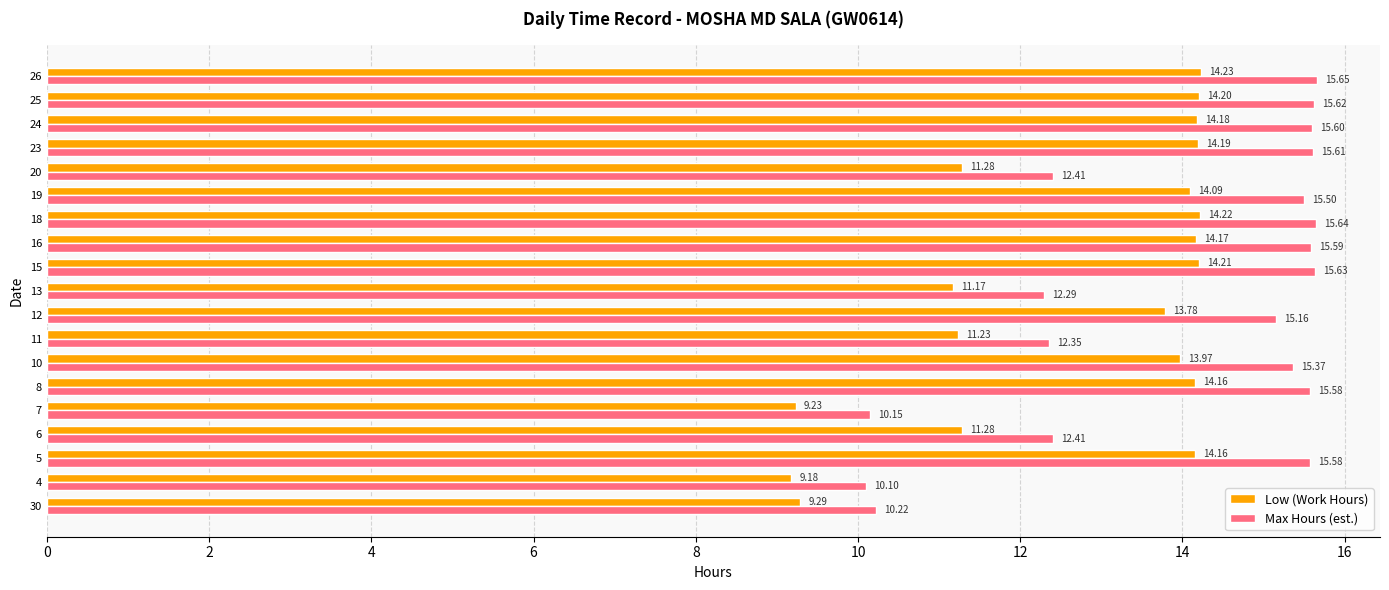

What are all the series names shown in the legend?

Low (Work Hours), Max Hours (est.)